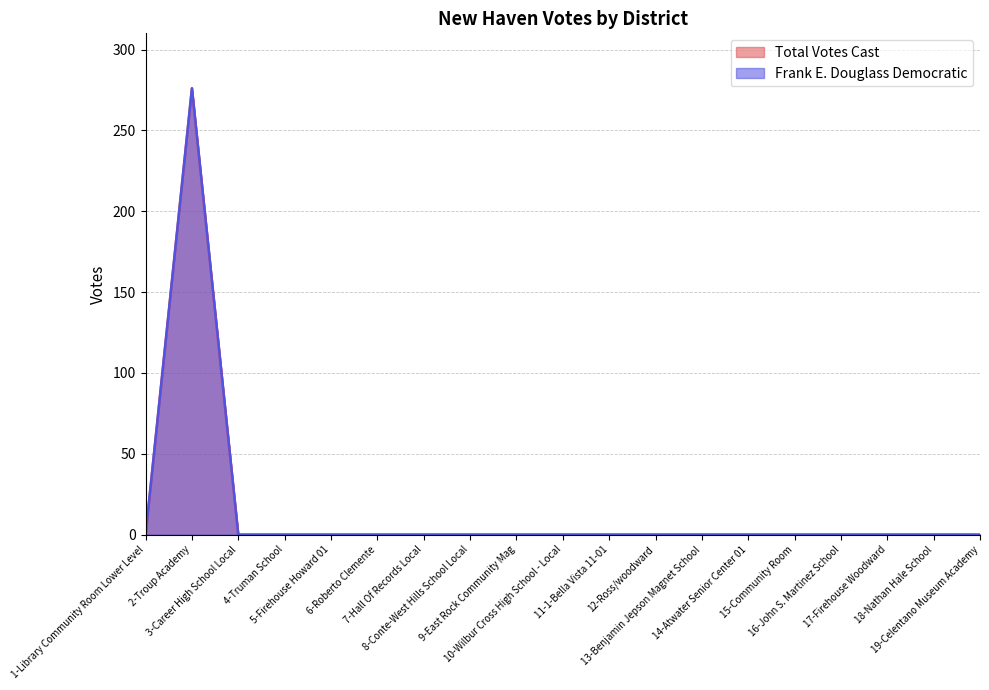

How many lines are shown in the chart?

2